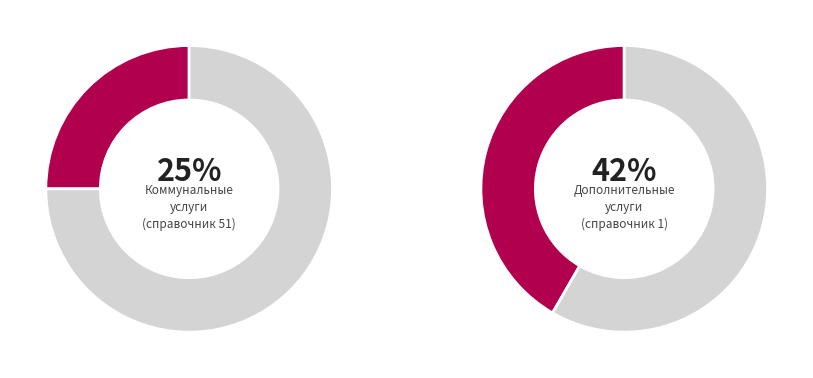

Between Коммунальные услуги and Дополнительные услуги, which is larger?

Дополнительные услуги